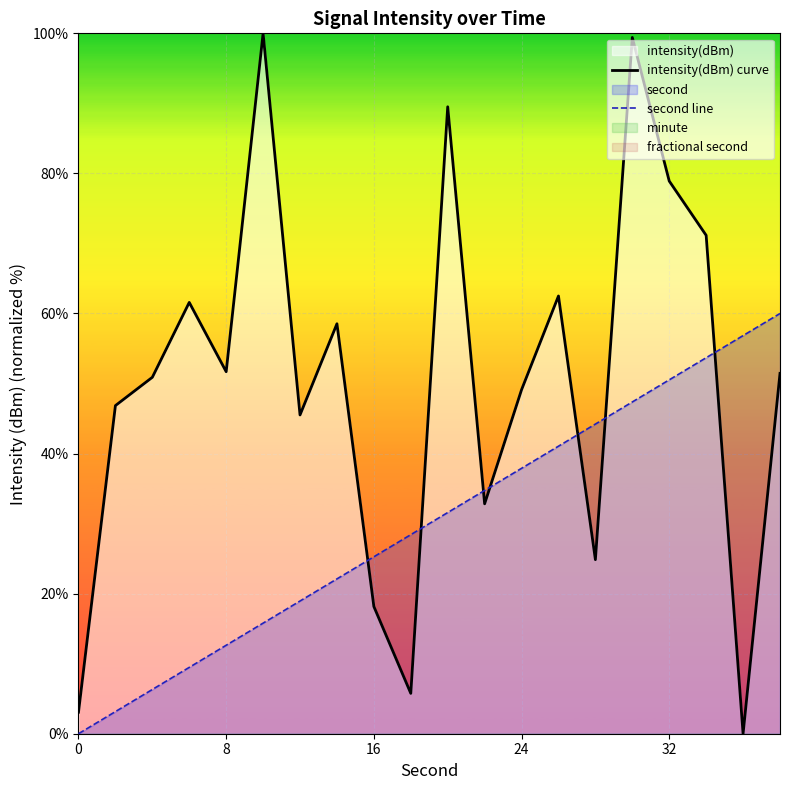

The value of second line at 32 is 25.9. True or false?

False